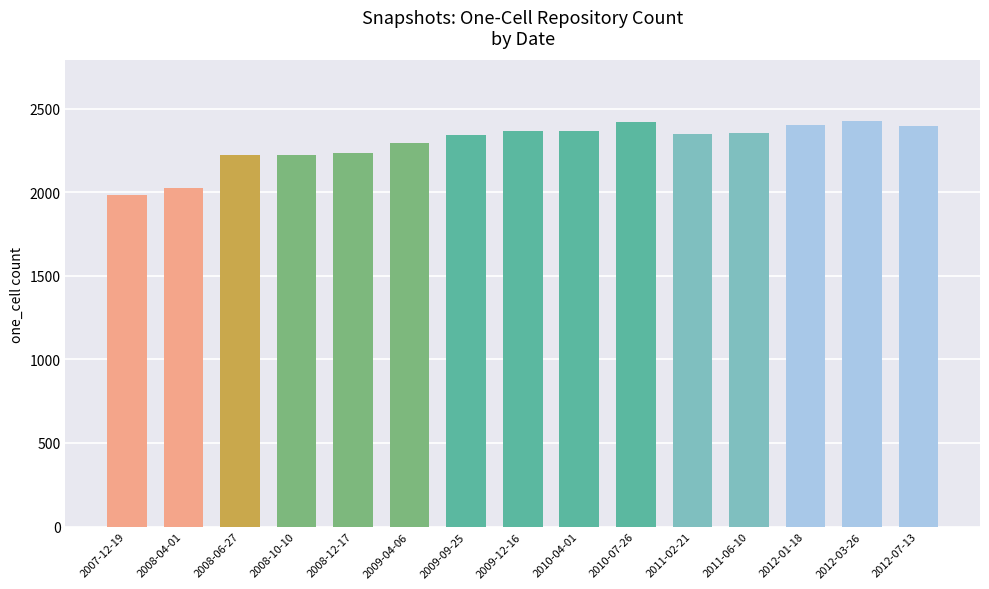

True or false: the data shows 2353 at 2011-06-10.

True